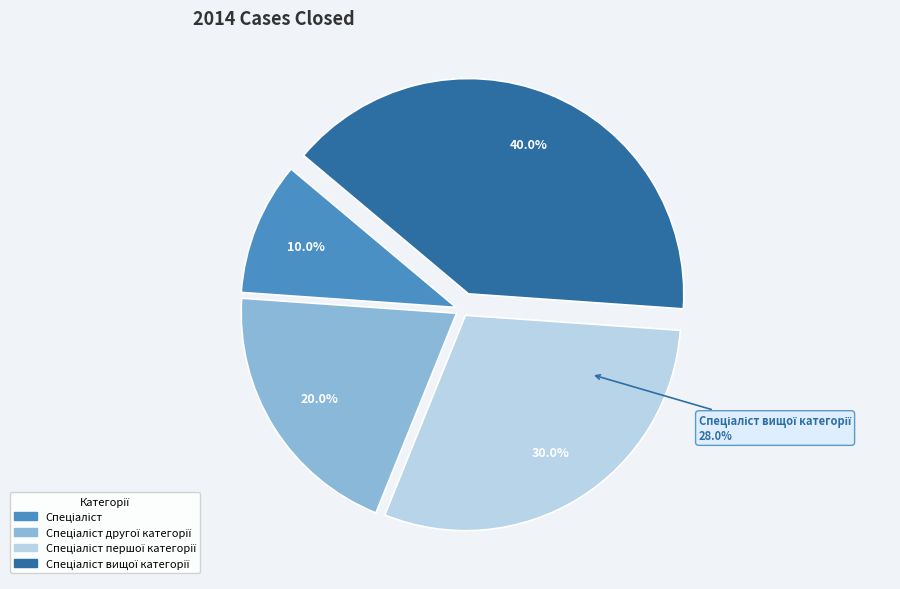

What percentage do Спеціаліст другої категорії and Спеціаліст together represent?

30.0%